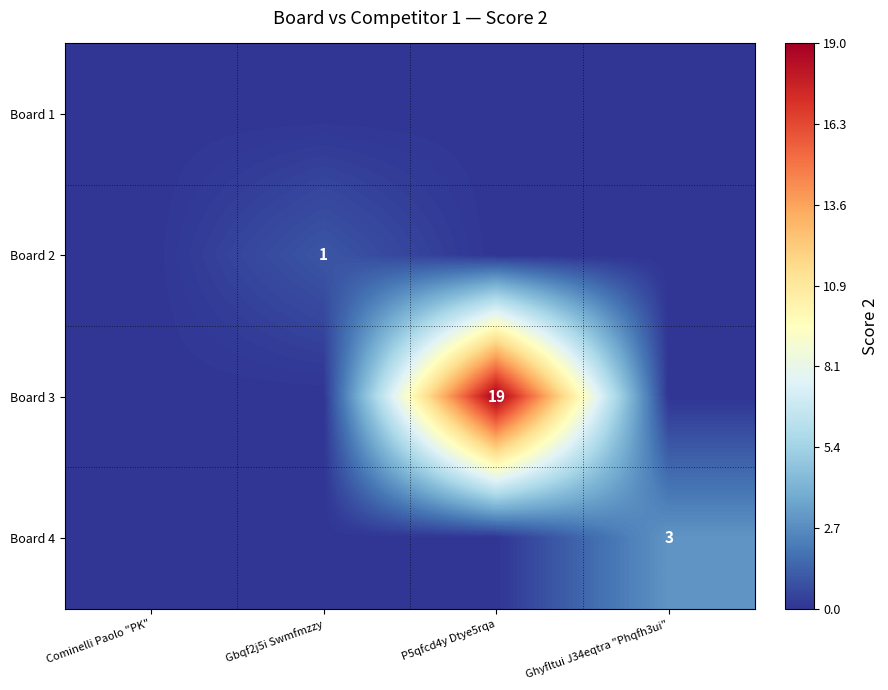

What is the difference between the highest and lowest values at Ghyfltui J34eqtra "Phqfh3ui"?

3